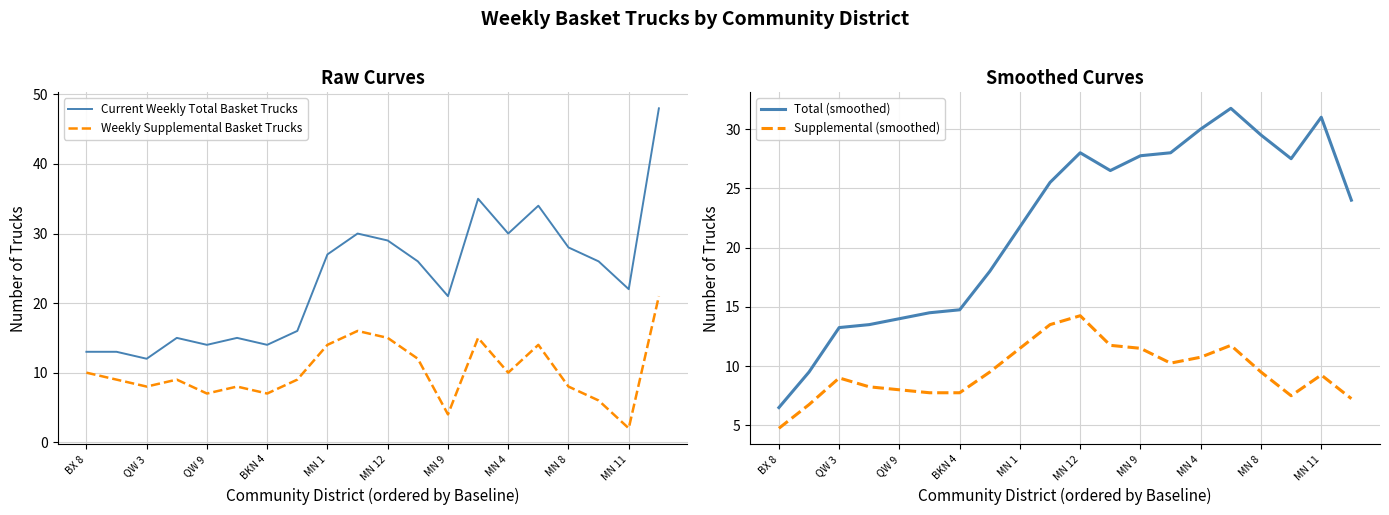

How many distinct data groups are displayed?

4